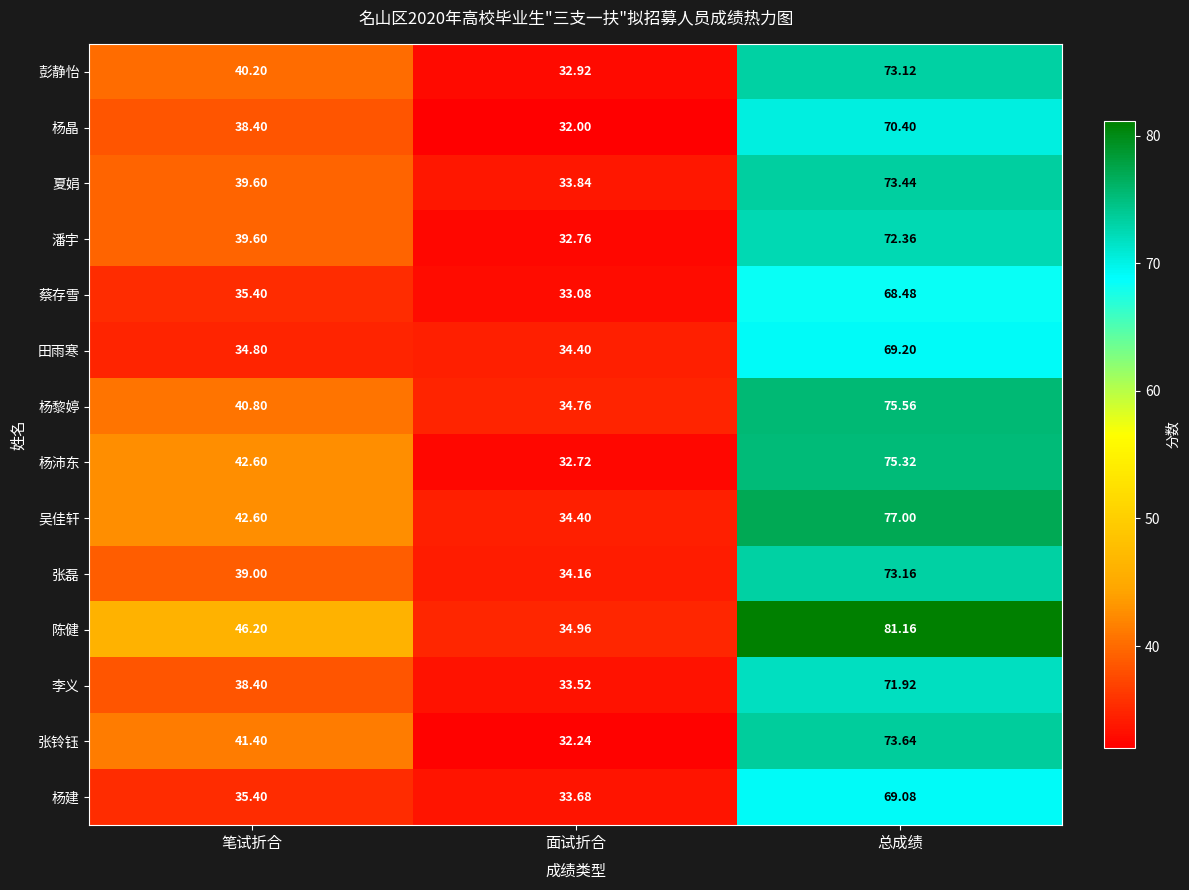

Is the value of 彭静怡 at 笔试折合 greater than the value of 夏娟 at 总成绩?

No